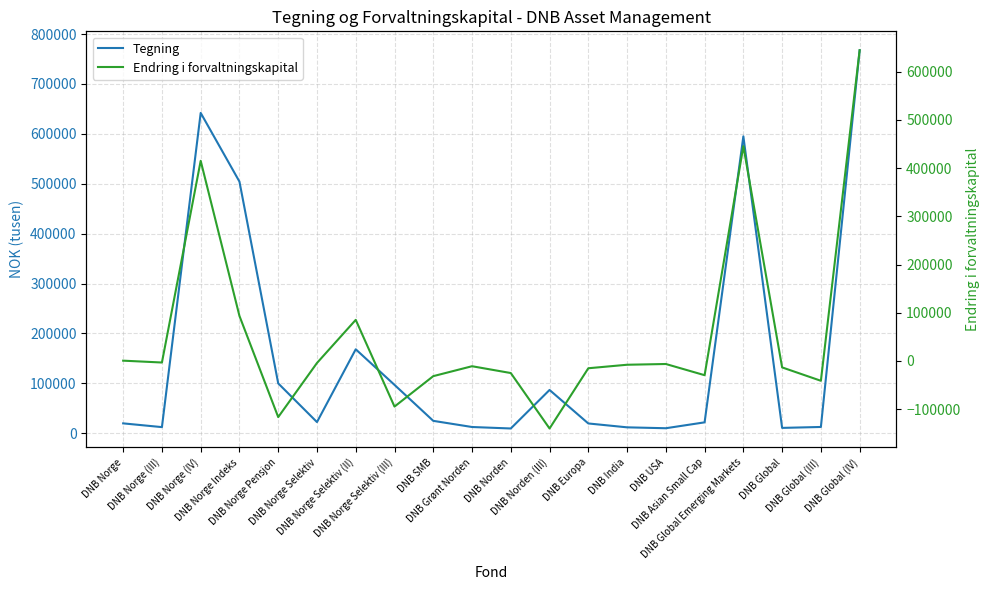

What is the label of the 20th point from the right?

DNB Norge